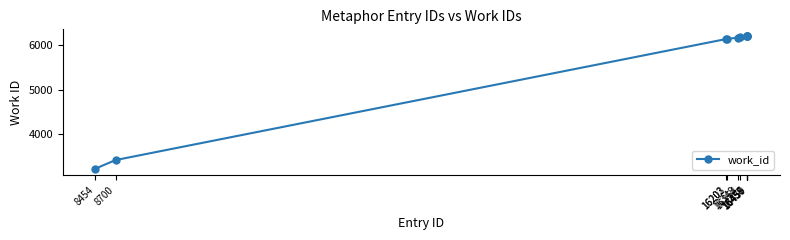

What is the maximum value shown in the chart?

6213